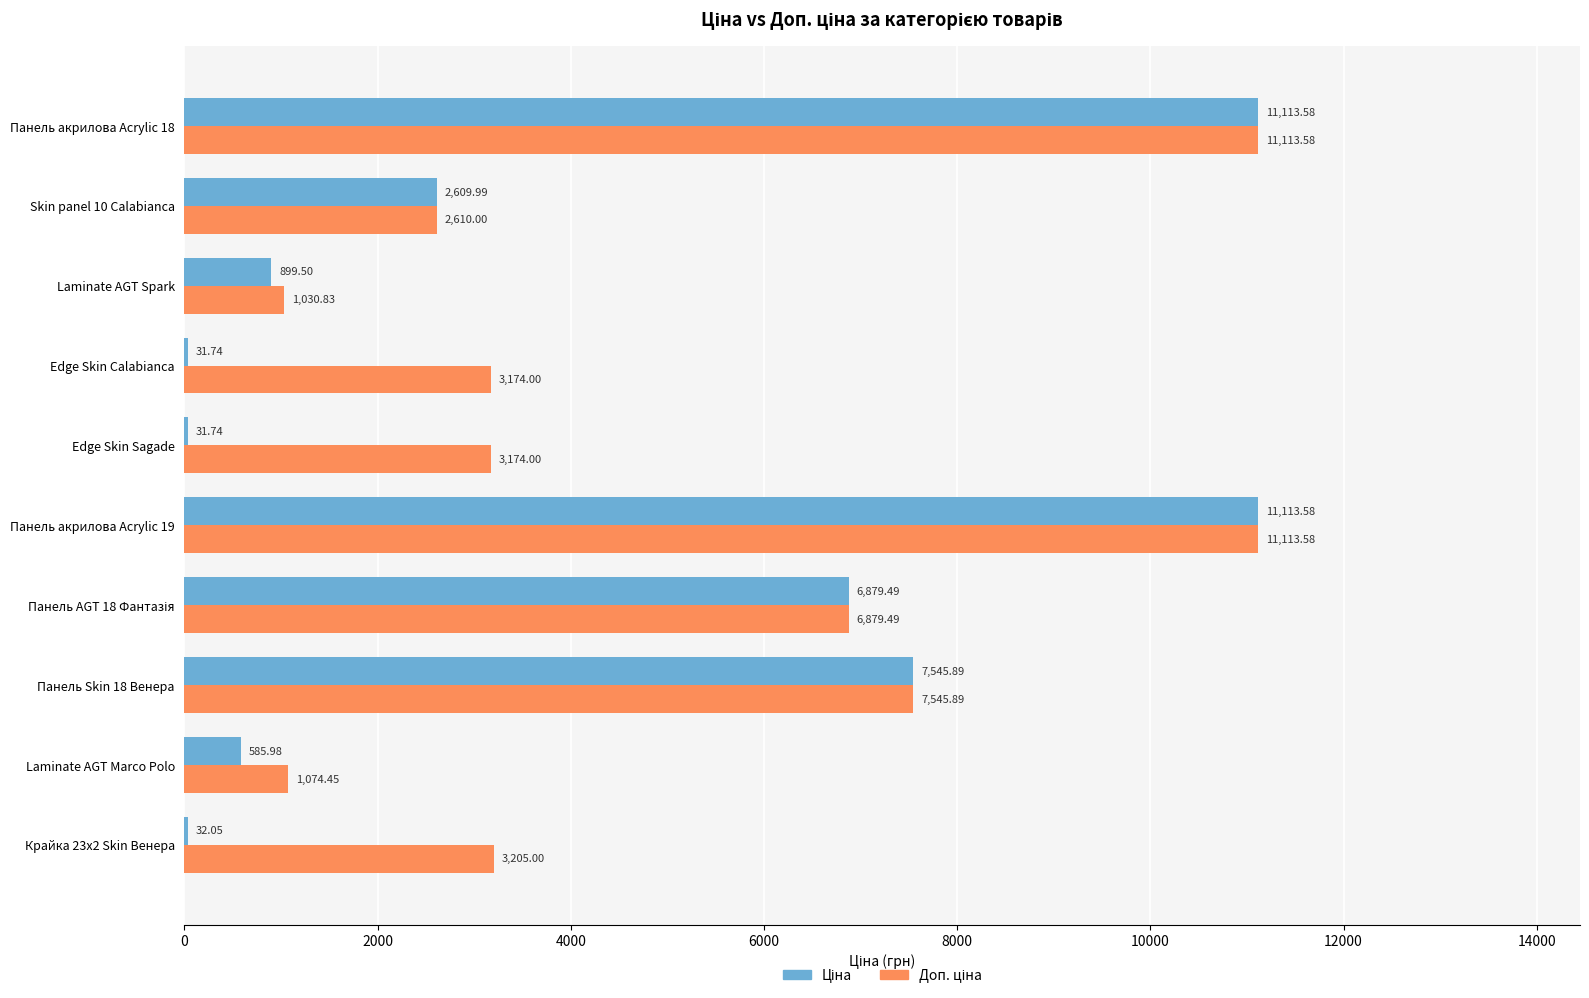

What are all the series names shown in the legend?

Ціна, Доп. ціна